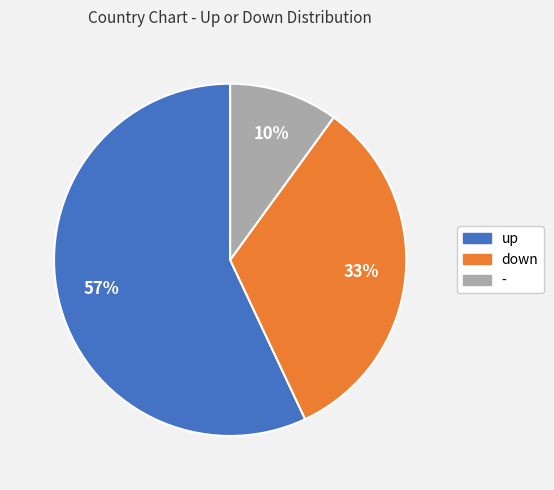

What percentage is the down slice, to the nearest percent?

33%